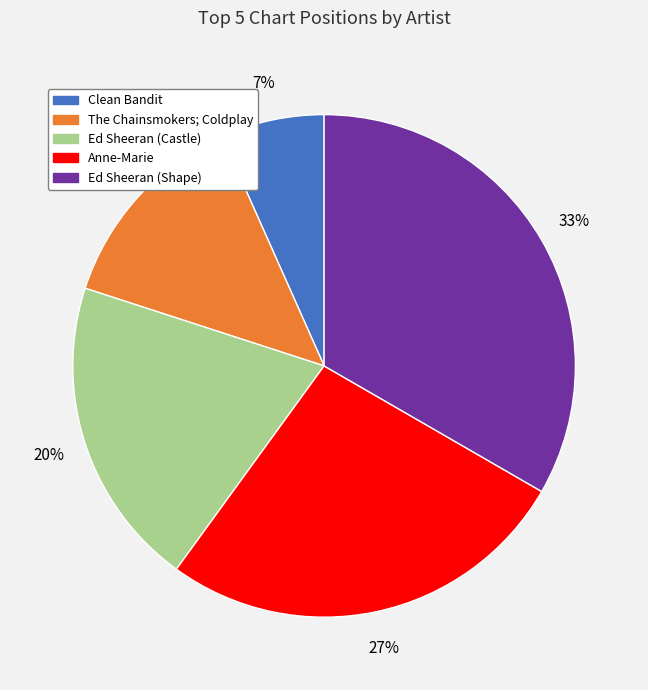

Count the number of slices in the pie.

5